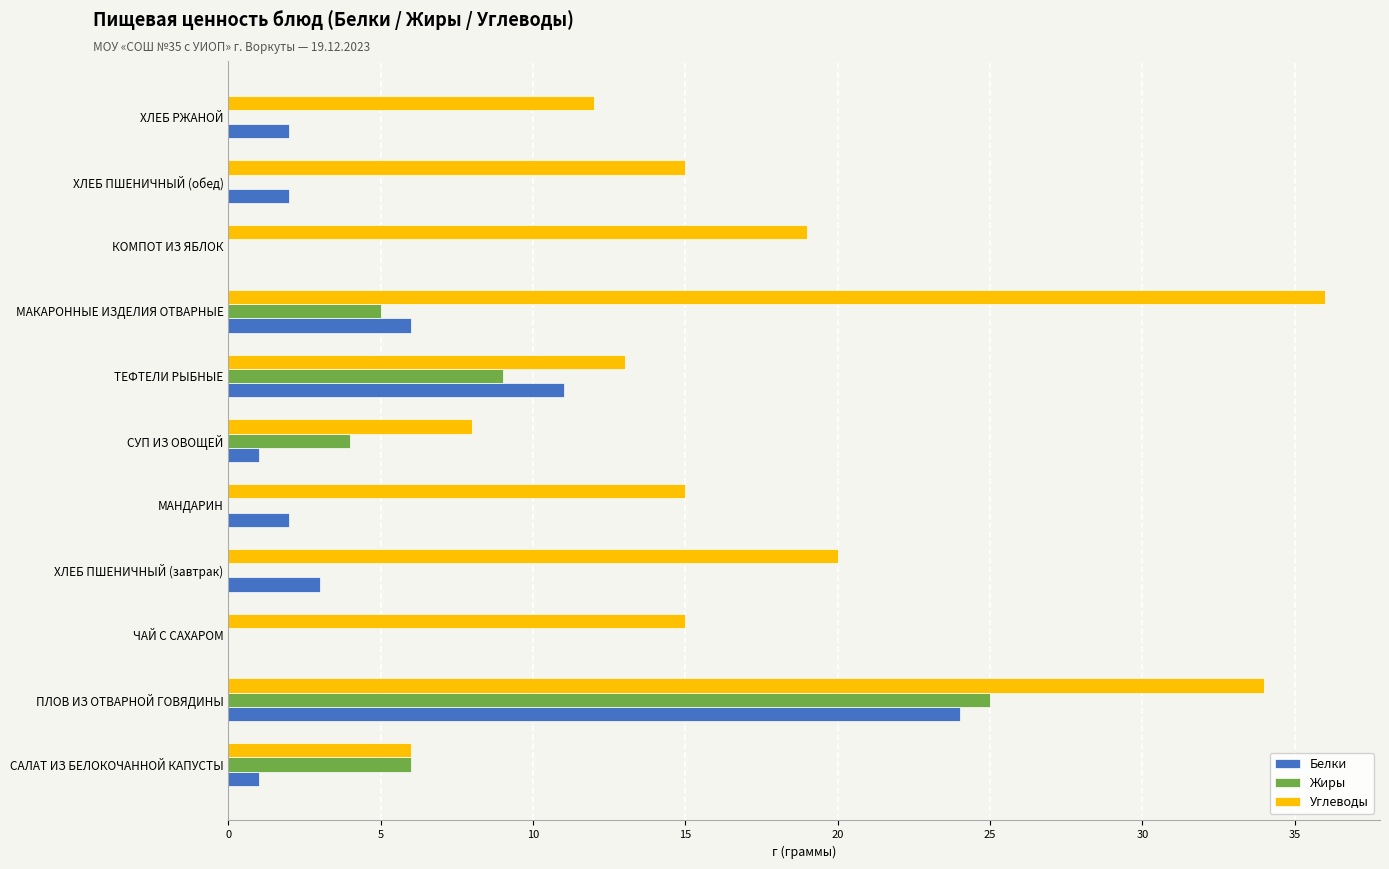

What is the sum of the Белки values at ЧАЙ С САХАРОМ and ХЛЕБ ПШЕНИЧНЫЙ (завтрак)?

3